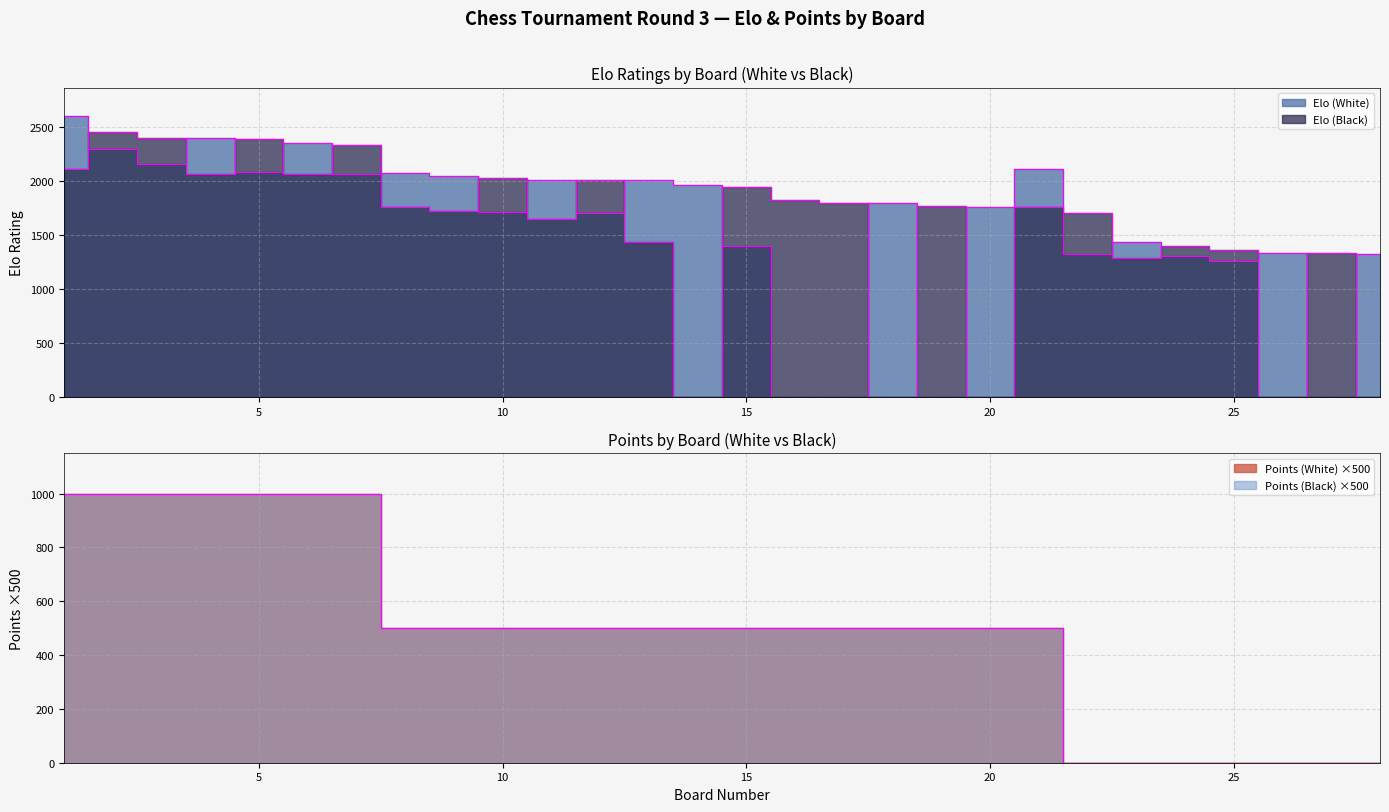

After their last crossing, which series has the higher values: Elo (White) or Pts (White)?

Elo (White)